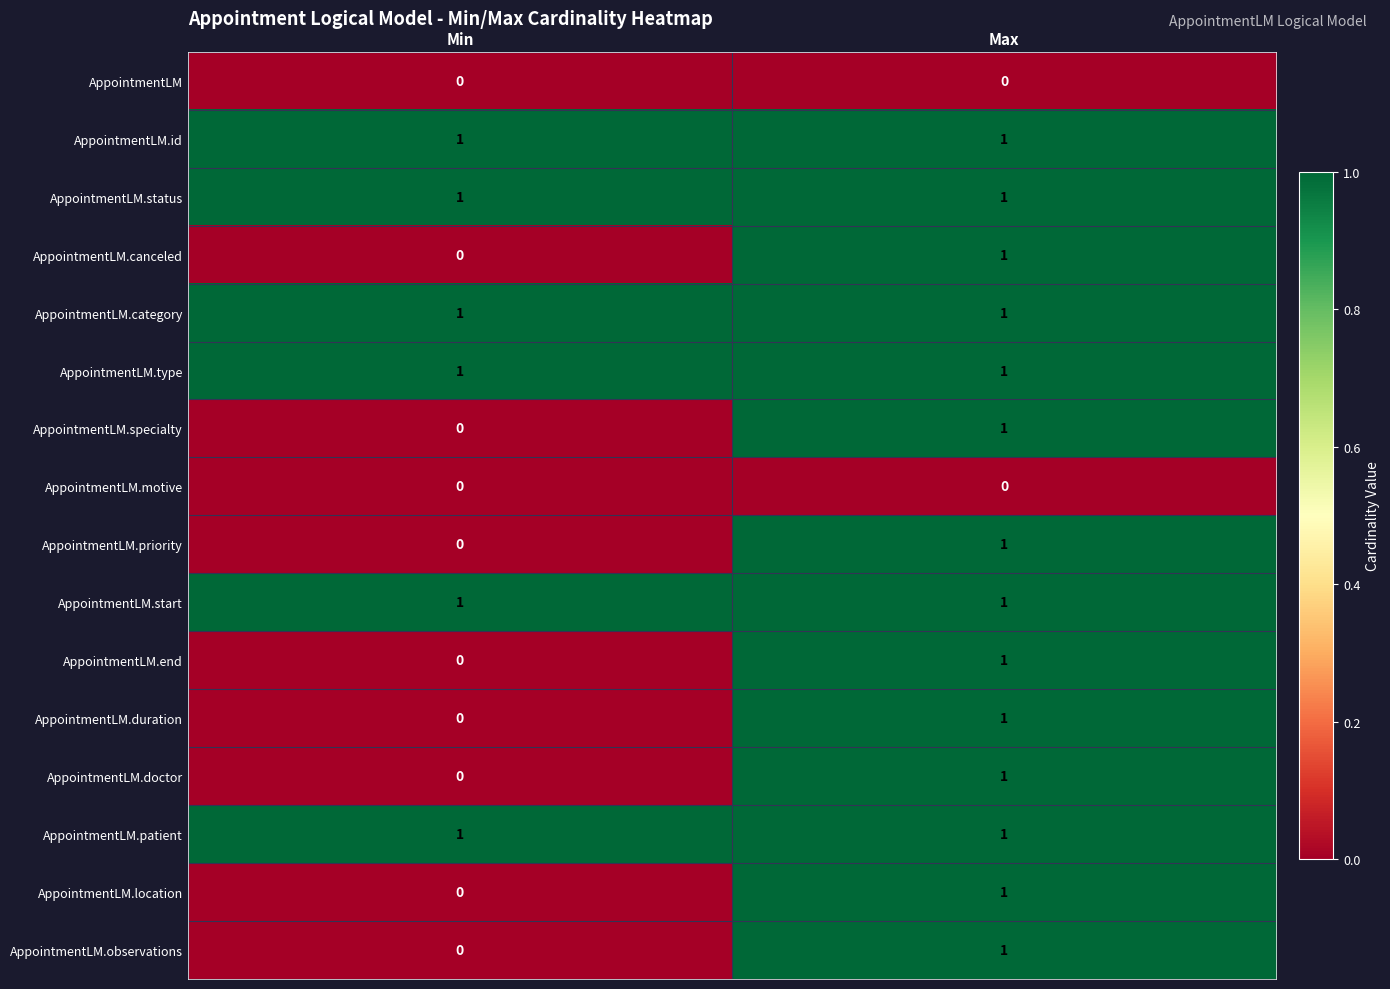

At which category is the sum across all series the highest?

Max